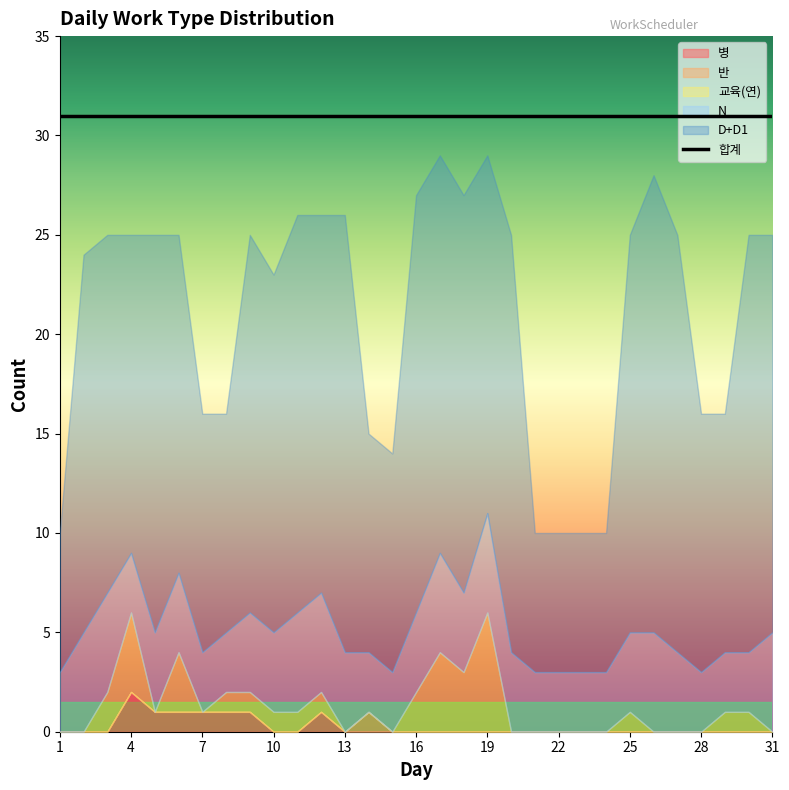

Between 3 and 22, which is larger?

3